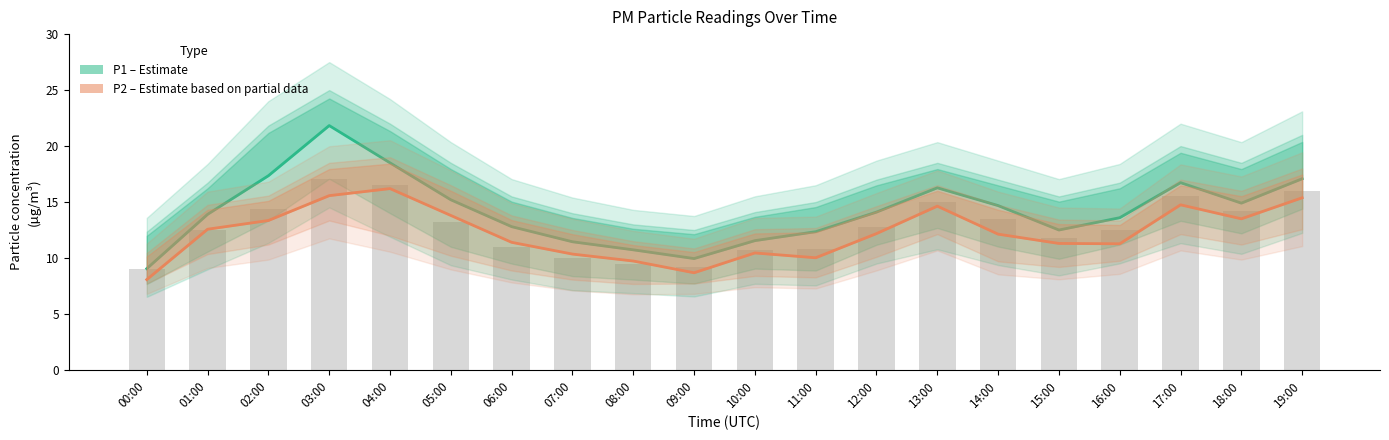

Rank the categories by P2 (Estimate partial) value from lowest to highest.

00:00, 09:00, 08:00, 11:00, 07:00, 10:00, 16:00, 15:00, 06:00, 14:00, 12:00, 01:00, 02:00, 18:00, 05:00, 13:00, 17:00, 19:00, 03:00, 04:00